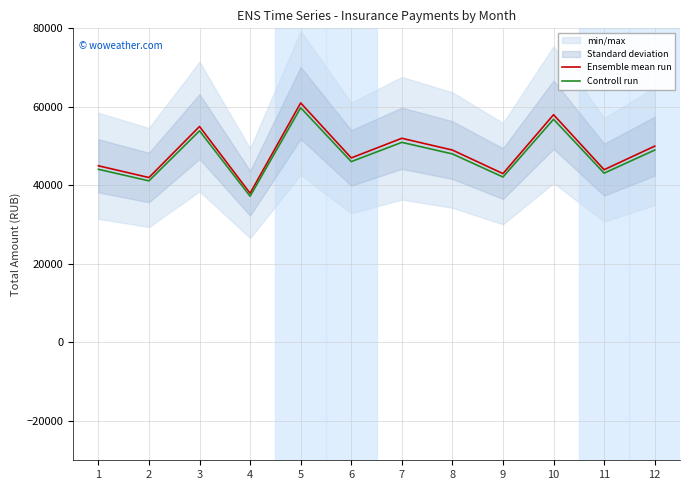

How many interior local peaks does the Controll run series have?

4